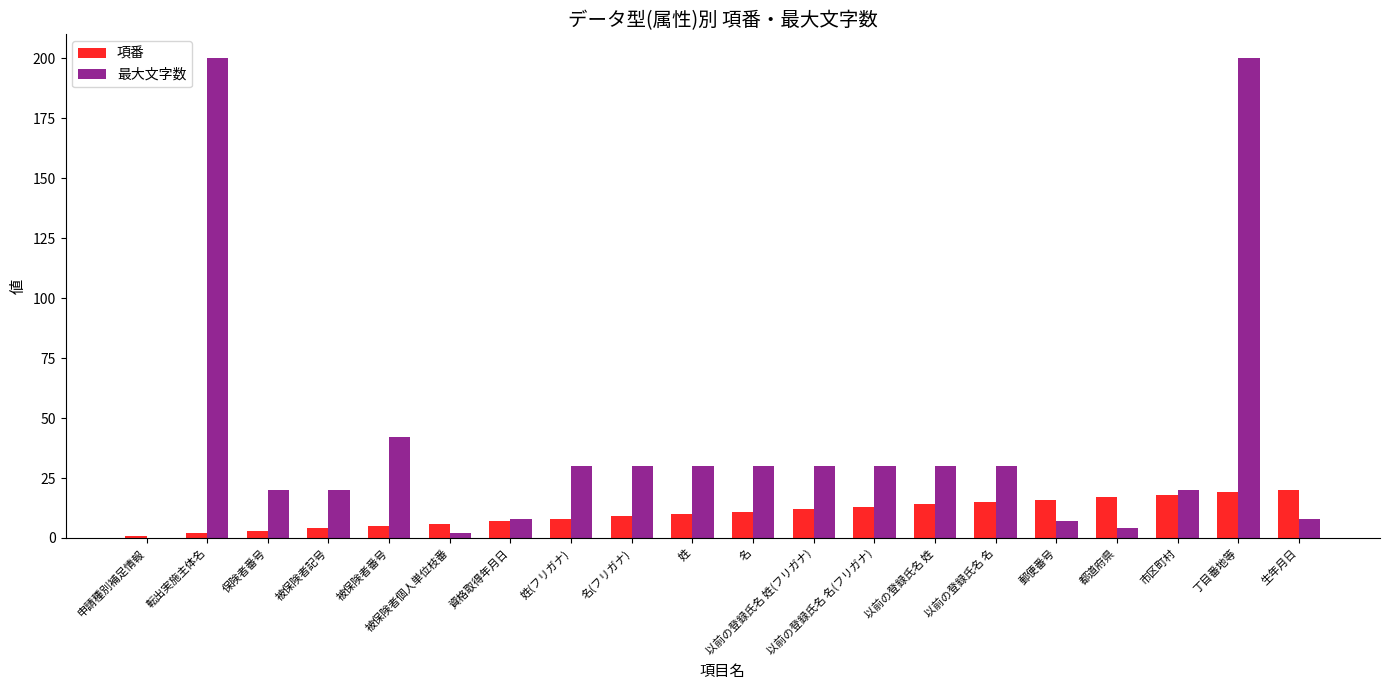

The 最大文字数 series shows 7 at 姓(フリガナ). True or false?

False